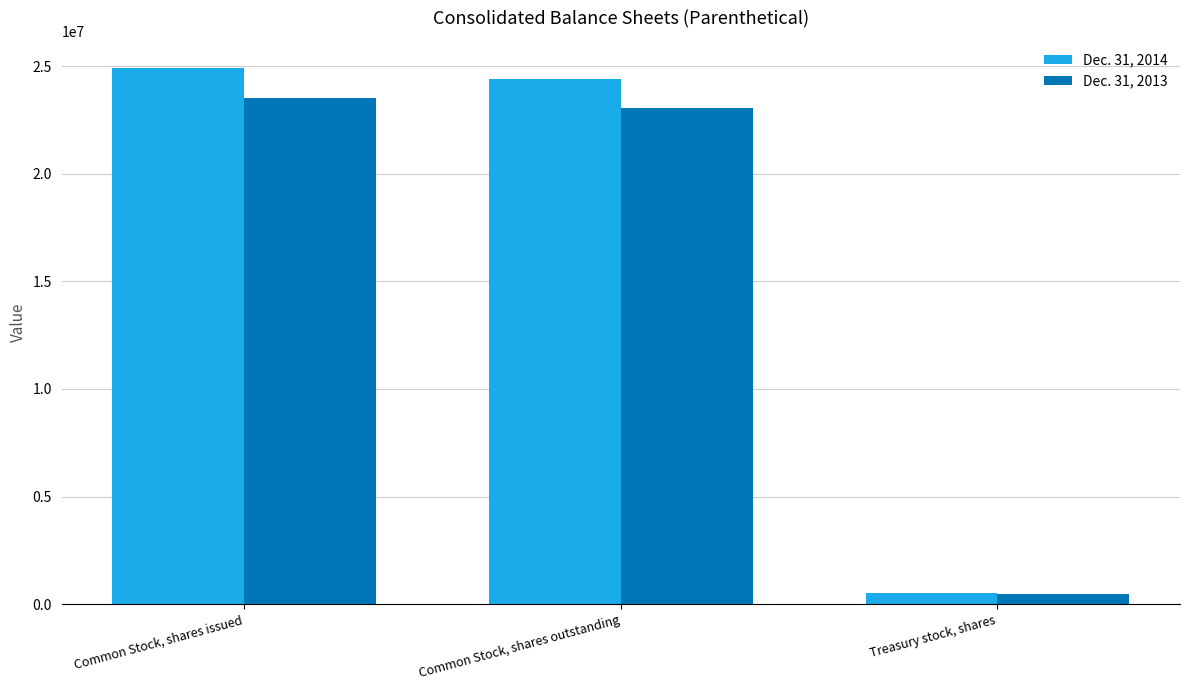

Rank the series at Treasury stock, shares from highest to lowest value.

Dec. 31, 2014, Dec. 31, 2013